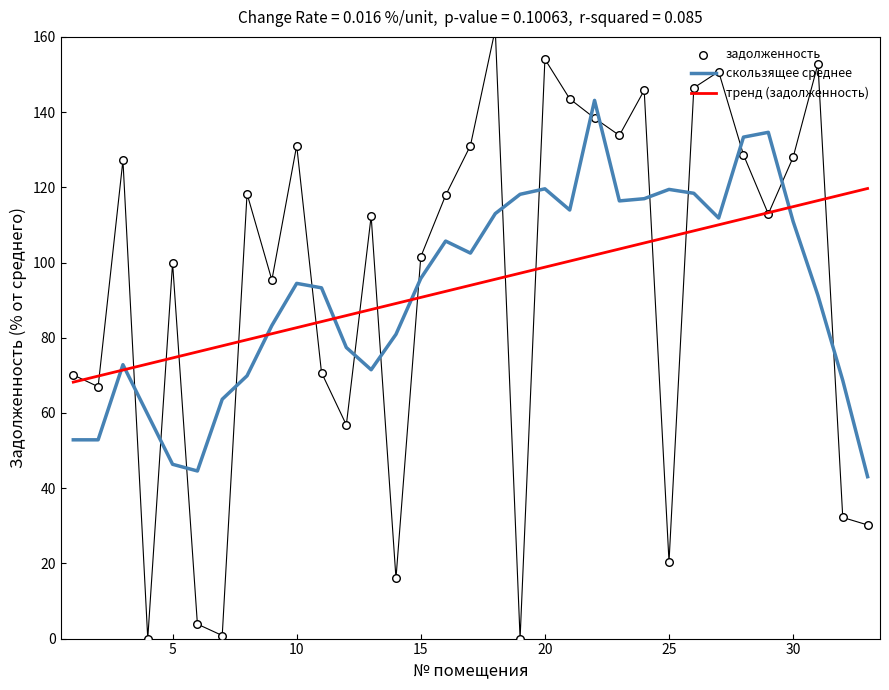

Which series contains the highest Y value?

задолженность